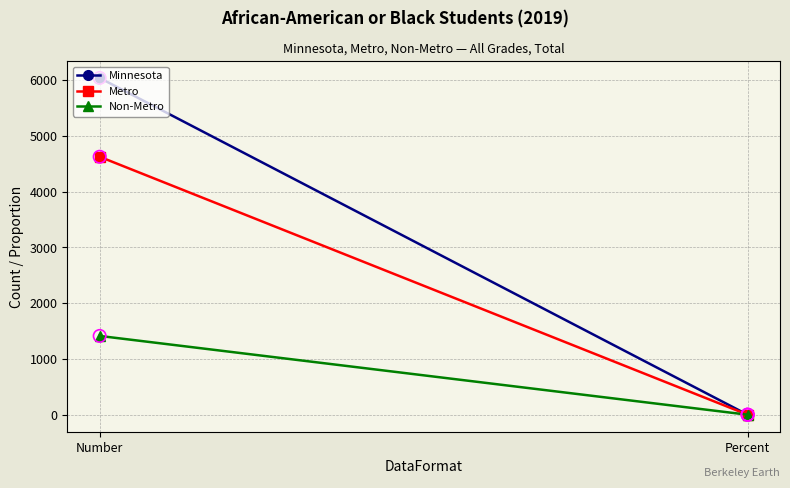

At how many categories does at least one series exceed 5744?

1